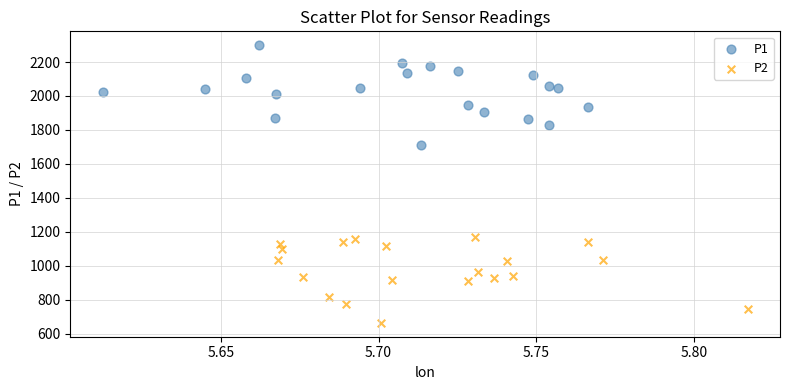

What are all the series names shown in the legend?

P1, P2